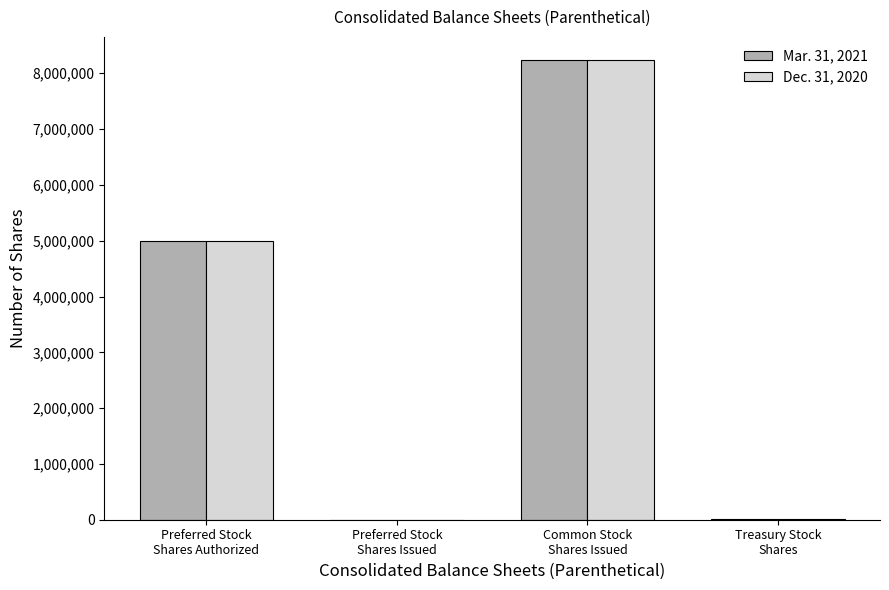

What is the greatest value displayed?

8240081